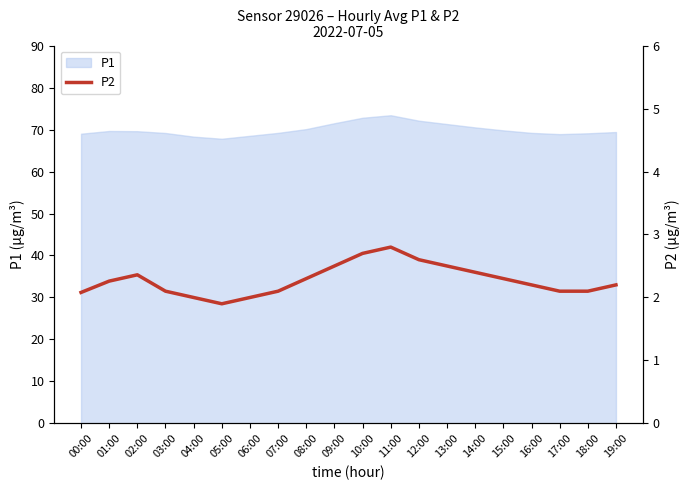

True or false: the data has more than 1 interior local peaks.

True